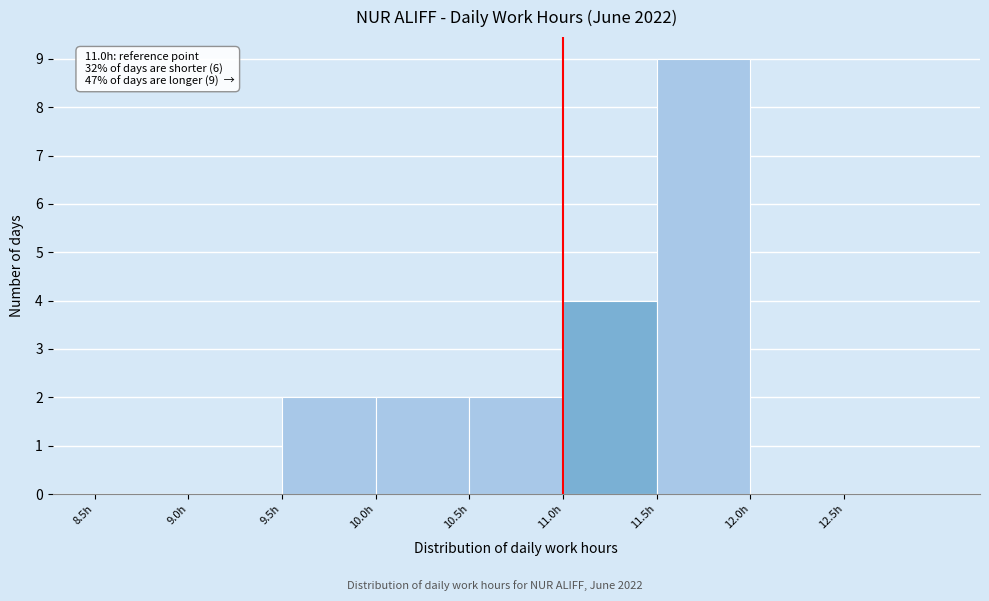

Which range on the x-axis has the tallest bar?

11.5 to 12.0